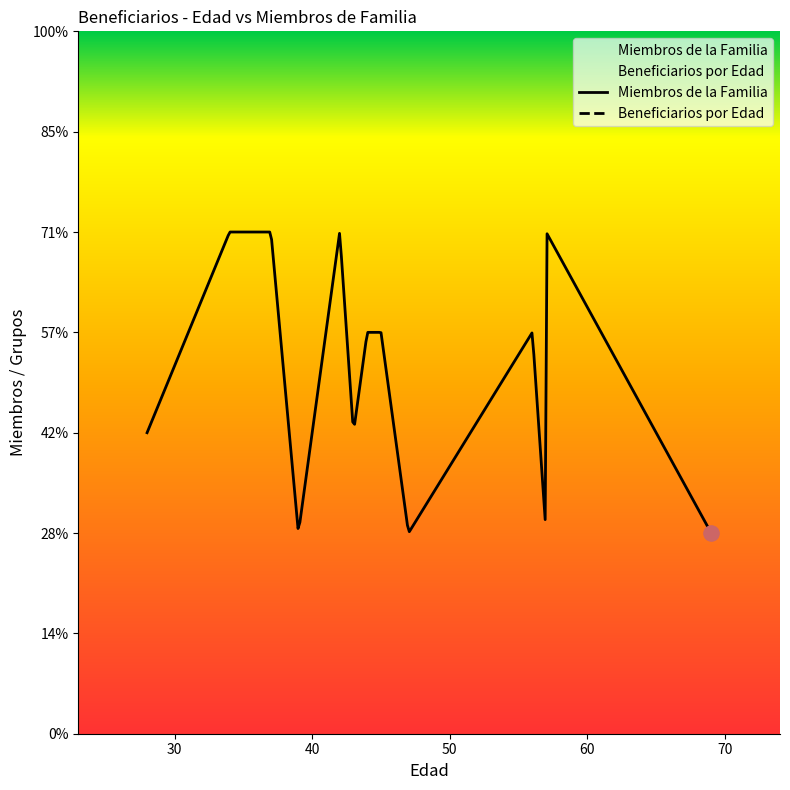

Which series contains the highest Y value?

Beneficiarios por Edad